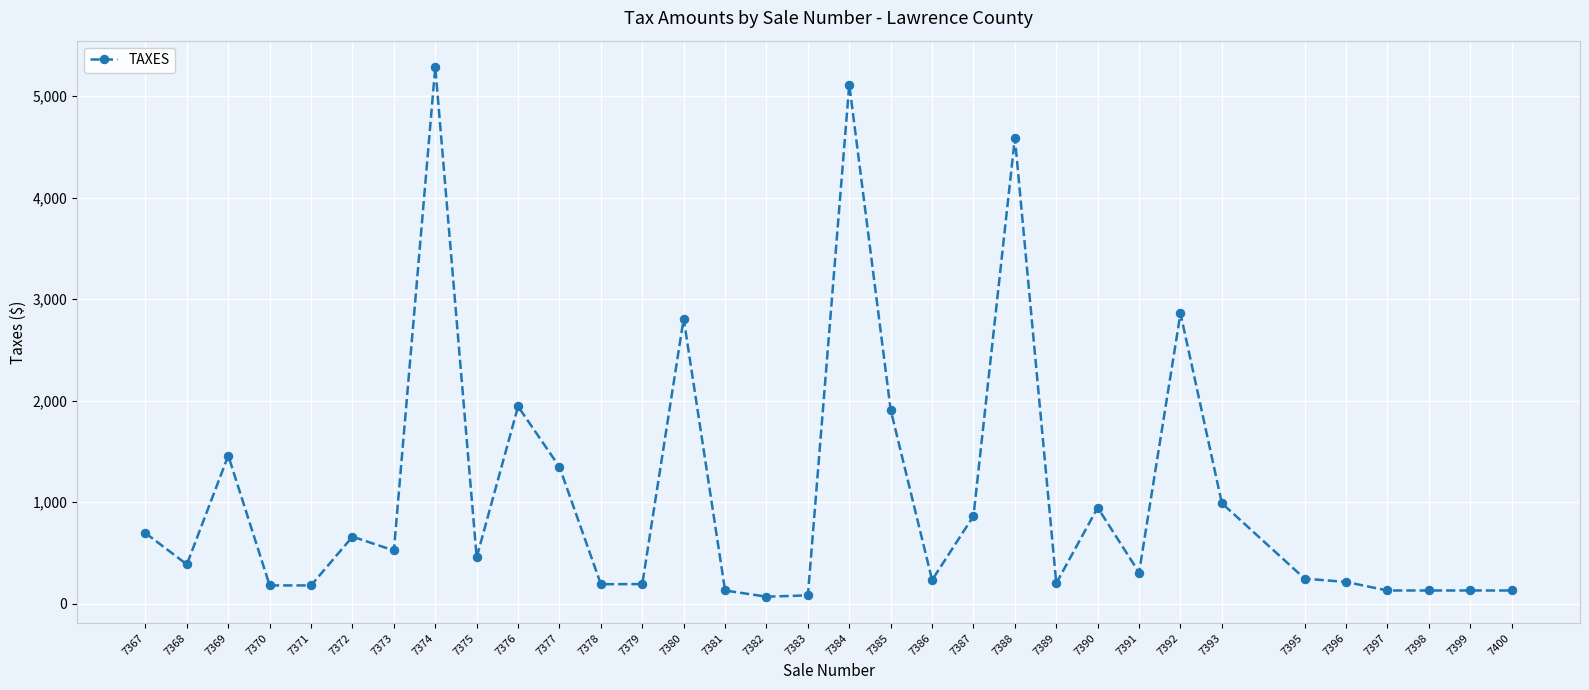

Which category has the highest value across all series?

7374